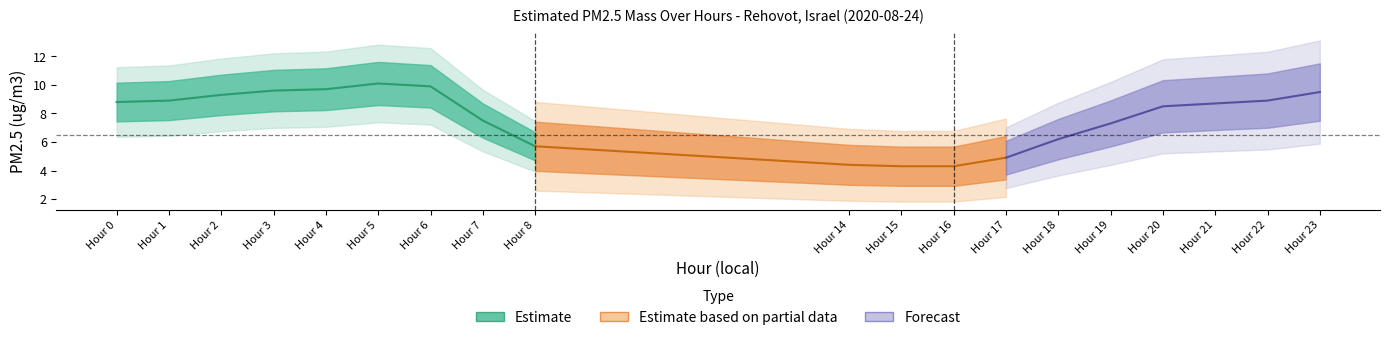

Reading left to right, extract all data points from this chart.

0=8.8	1=8.9	2=9.3	3=9.6	4=9.7	5=10.1	6=9.9	7=7.5	8=5.7	14=4.4	15=4.3	16=4.3	17=4.9	18=6.2	19=7.3	20=8.5	21=8.7	22=8.9	23=9.5